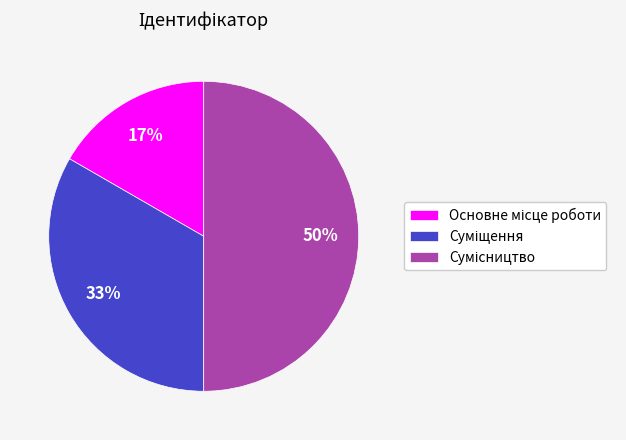

To the nearest percent, what is the average slice percentage?

33%